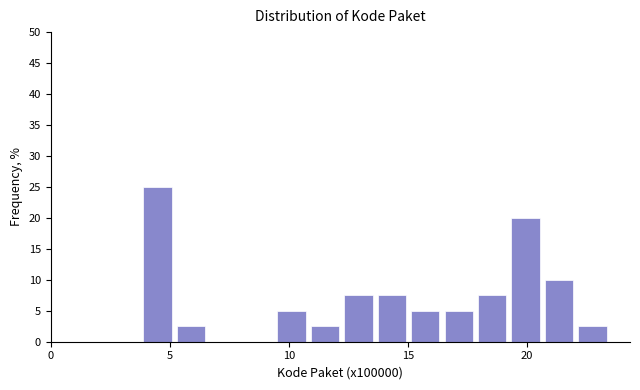

Read against the x-axis, roughly where is the centre of the tallest bar?

4.5